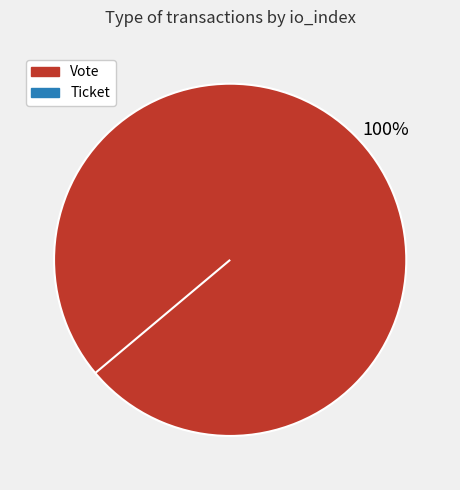

Which category has the smallest portion of the pie?

Ticket